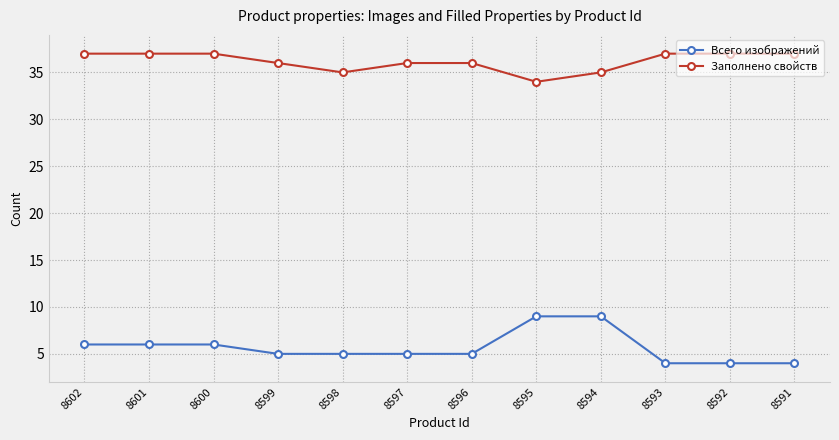

True or false: Заполнено свойств and Всего изображений cross at least once.

False